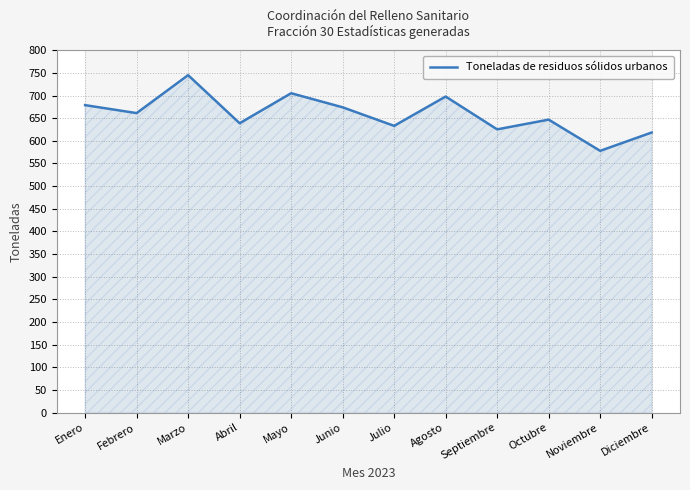

What value does the data have at Enero?

678.8